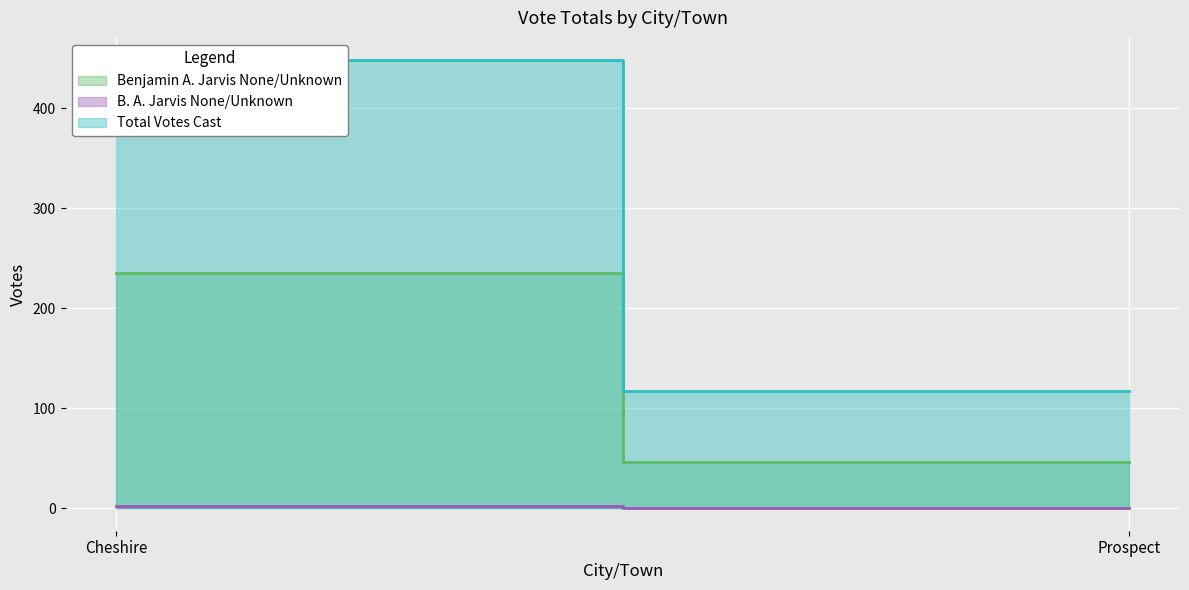

Which series has the largest total across all categories?

Total Votes Cast